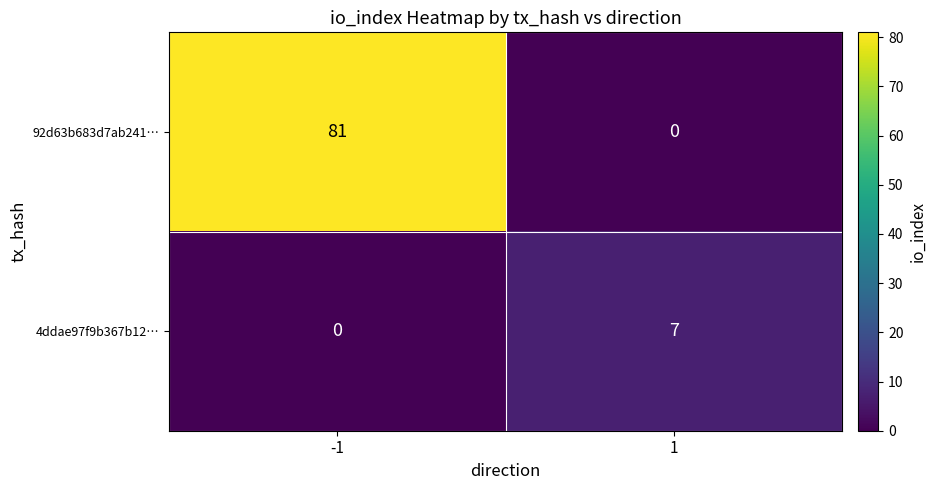

What value does the 4ddae97f9b367b12… series have at 1?

7